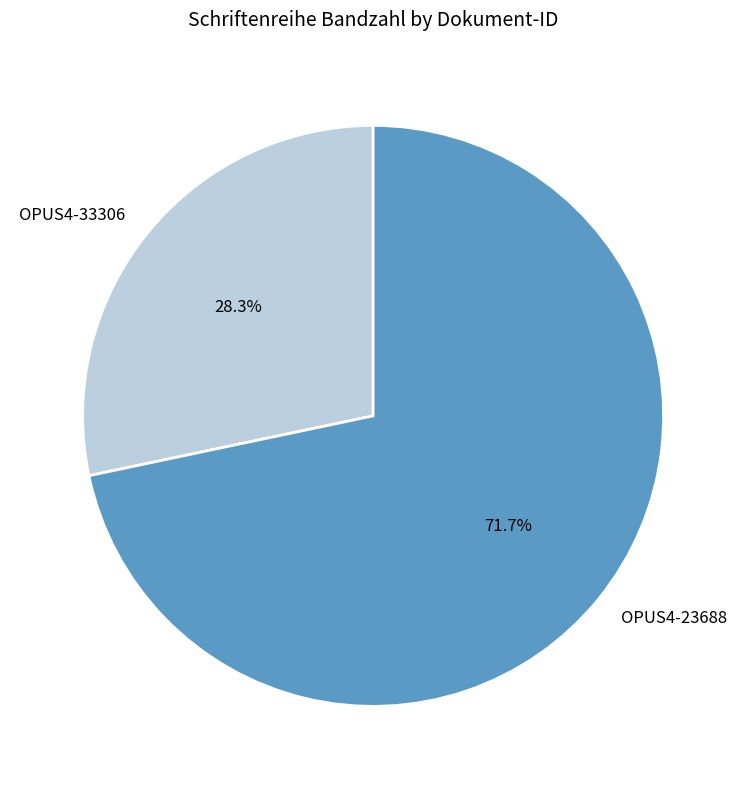

The OPUS4-23688 slice represents 72% of the pie. True or false?

True